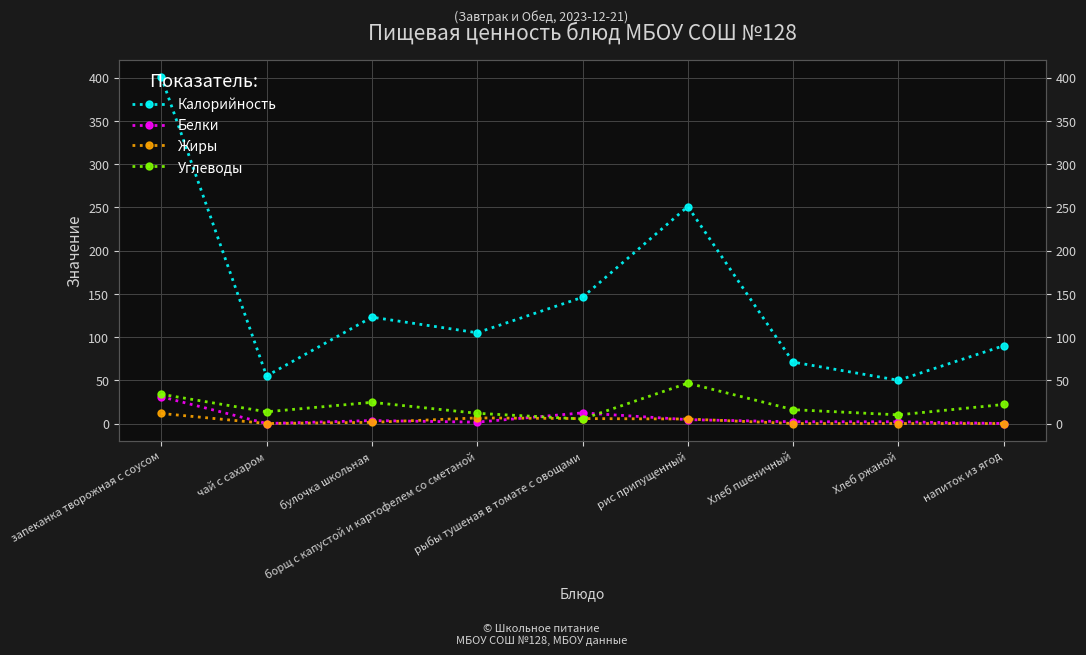

The value of Белки at Хлеб пшеничный is 2.0. True or false?

True